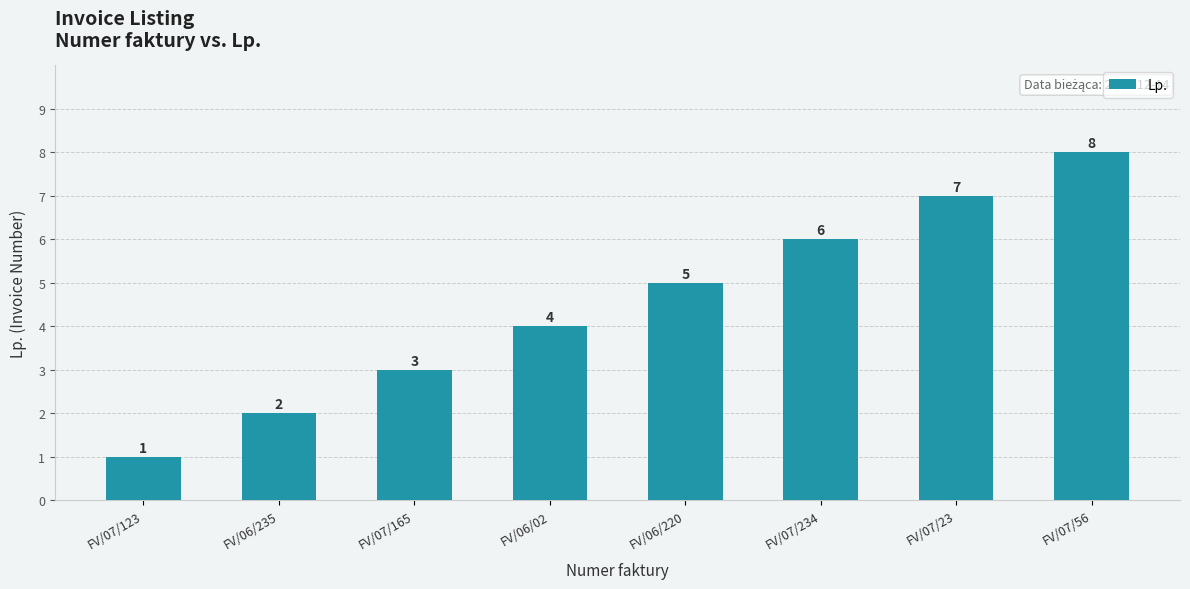

How many series are shown in this chart?

1